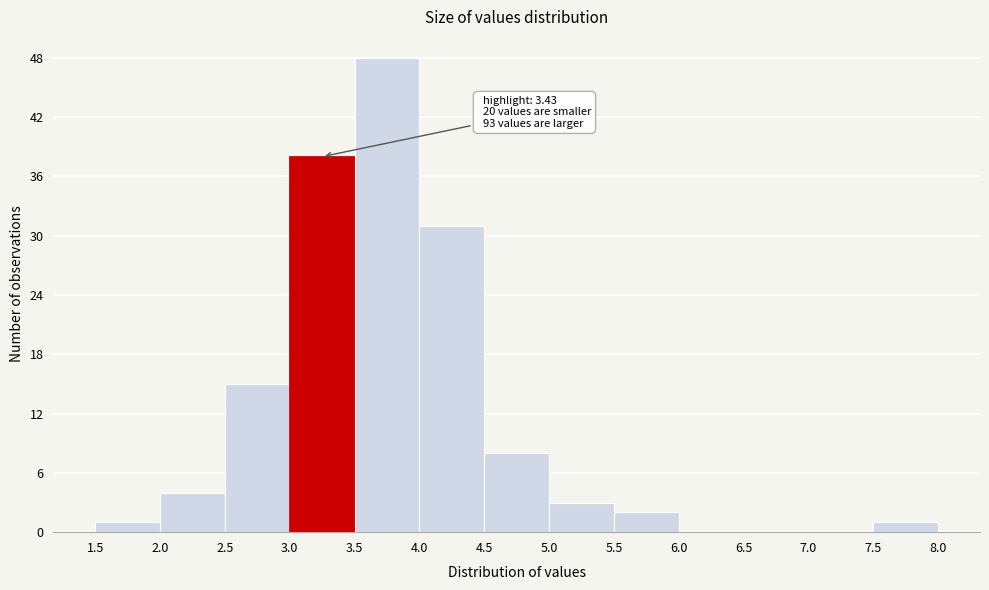

Which range on the x-axis has the tallest bar?

3.5 to 4.0